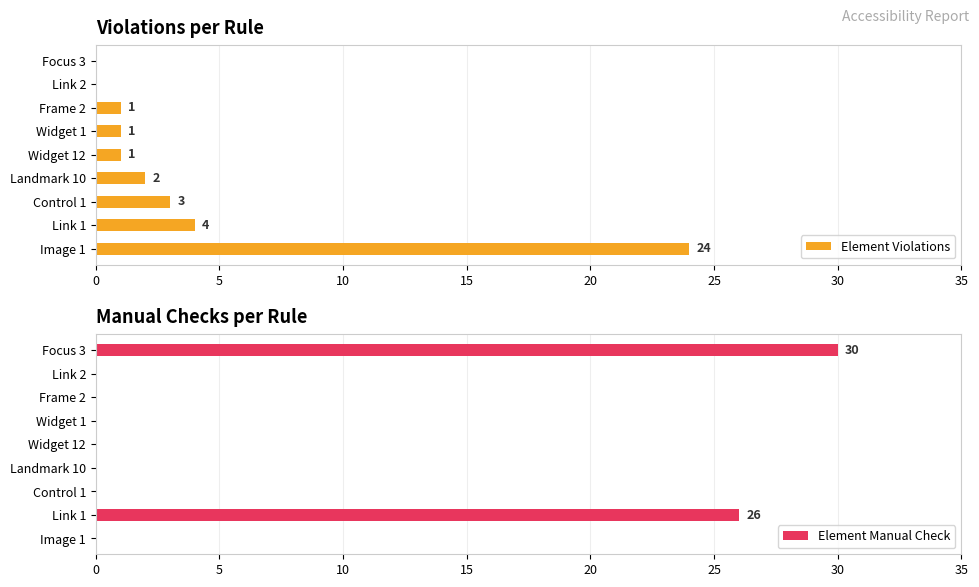

Which category has the highest value in the Element Violations series?

Image 1